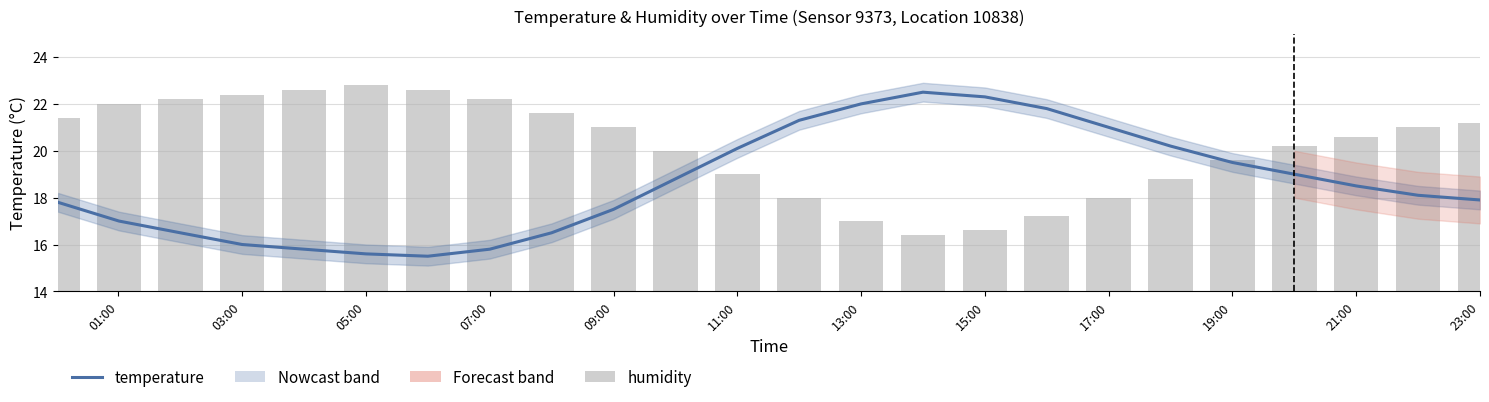

What is the greatest value displayed?

22.8